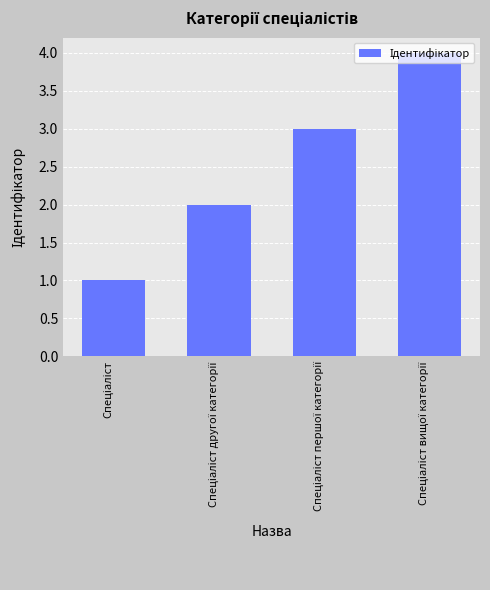

What is the maximum value shown in the chart?

4